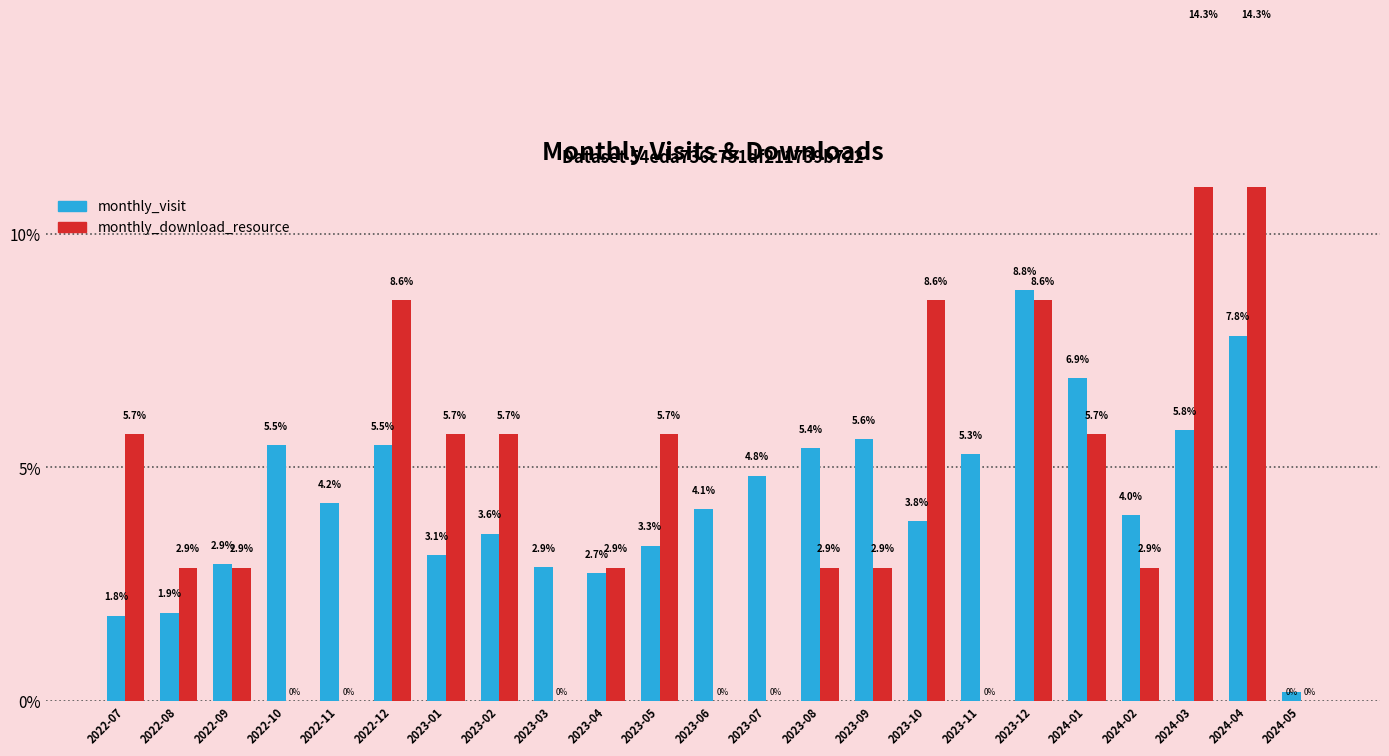

Where does the monthly_download_resource series first go above 2?

2022-07